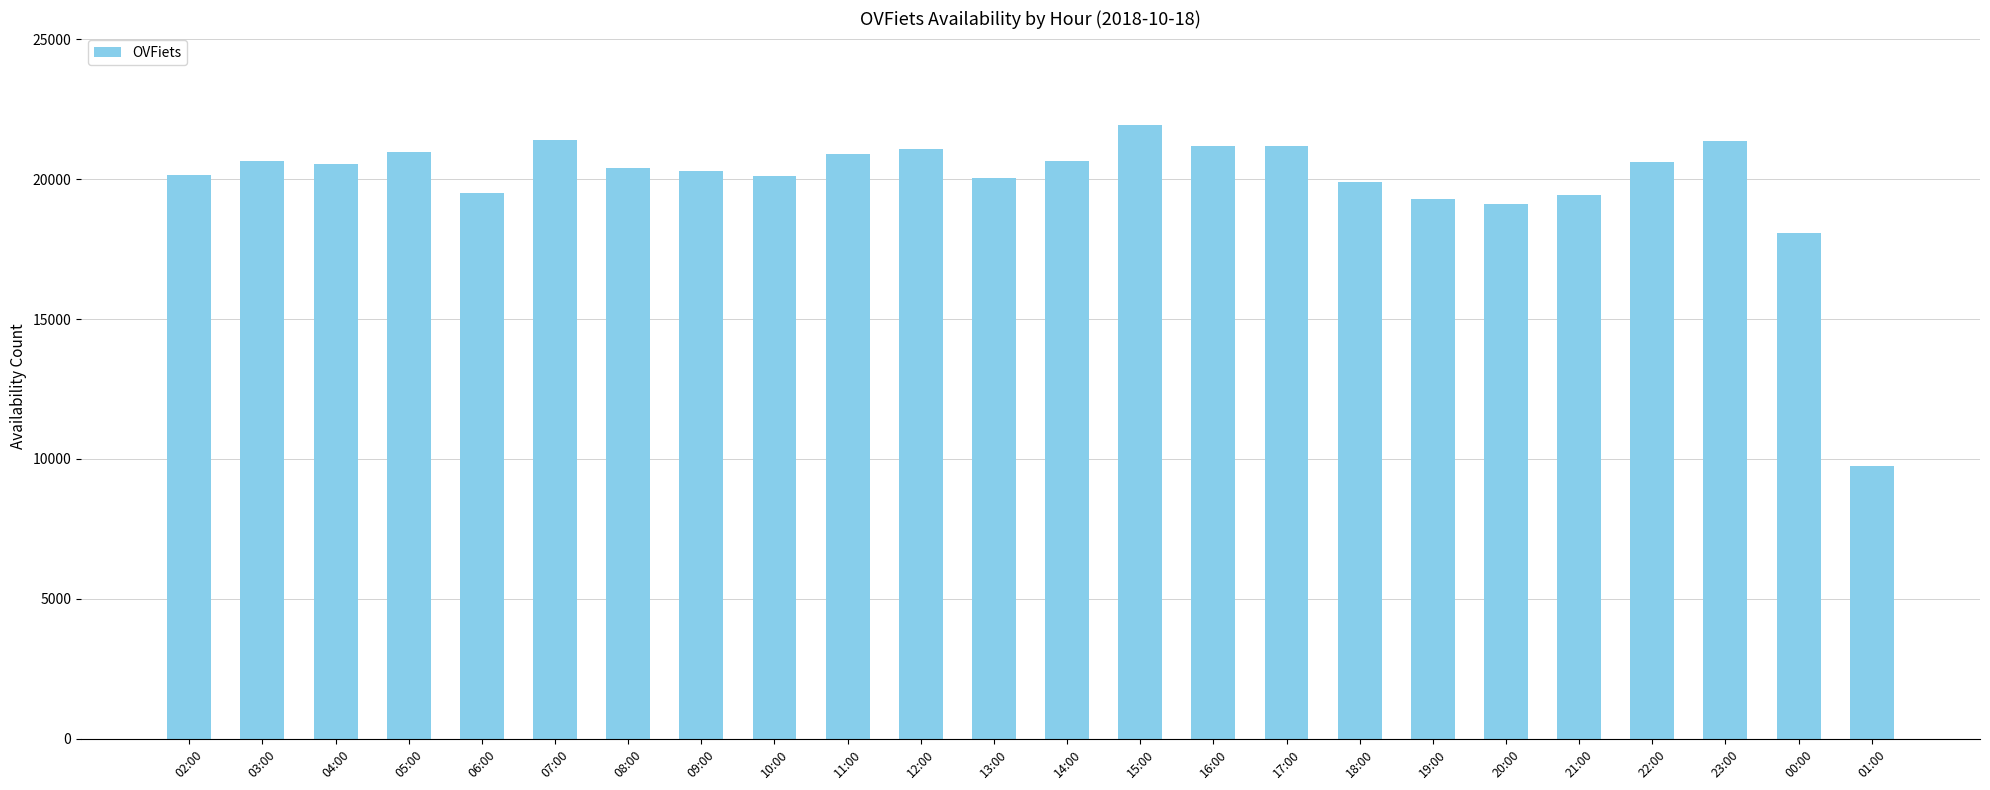

What is the ratio of the value at 18:00 to the value at 05:00?

0.9